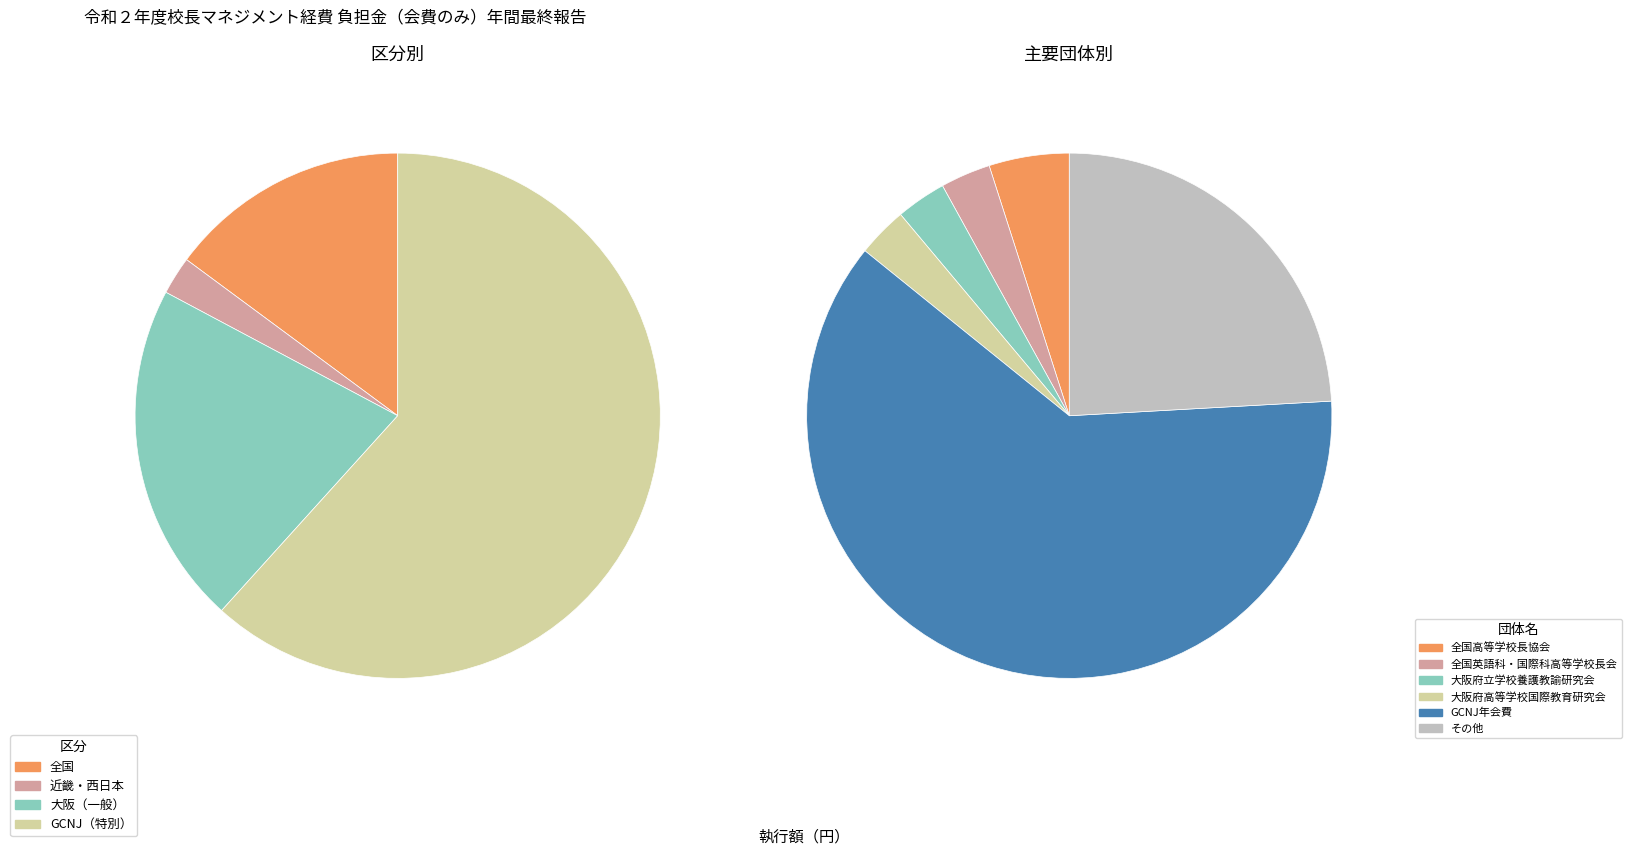

What is the majority slice?

グローバル・コンパクト・ネットワーク・ジャパン(GCNJ)年会費